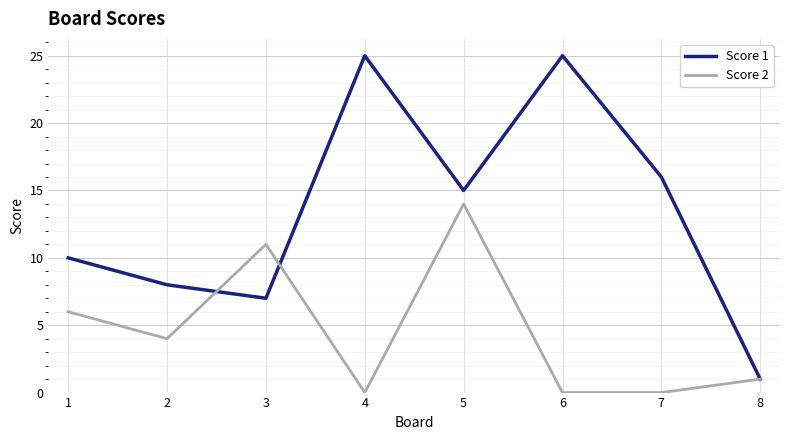

True or false: Score 2 has a value of 0 at 7.

True